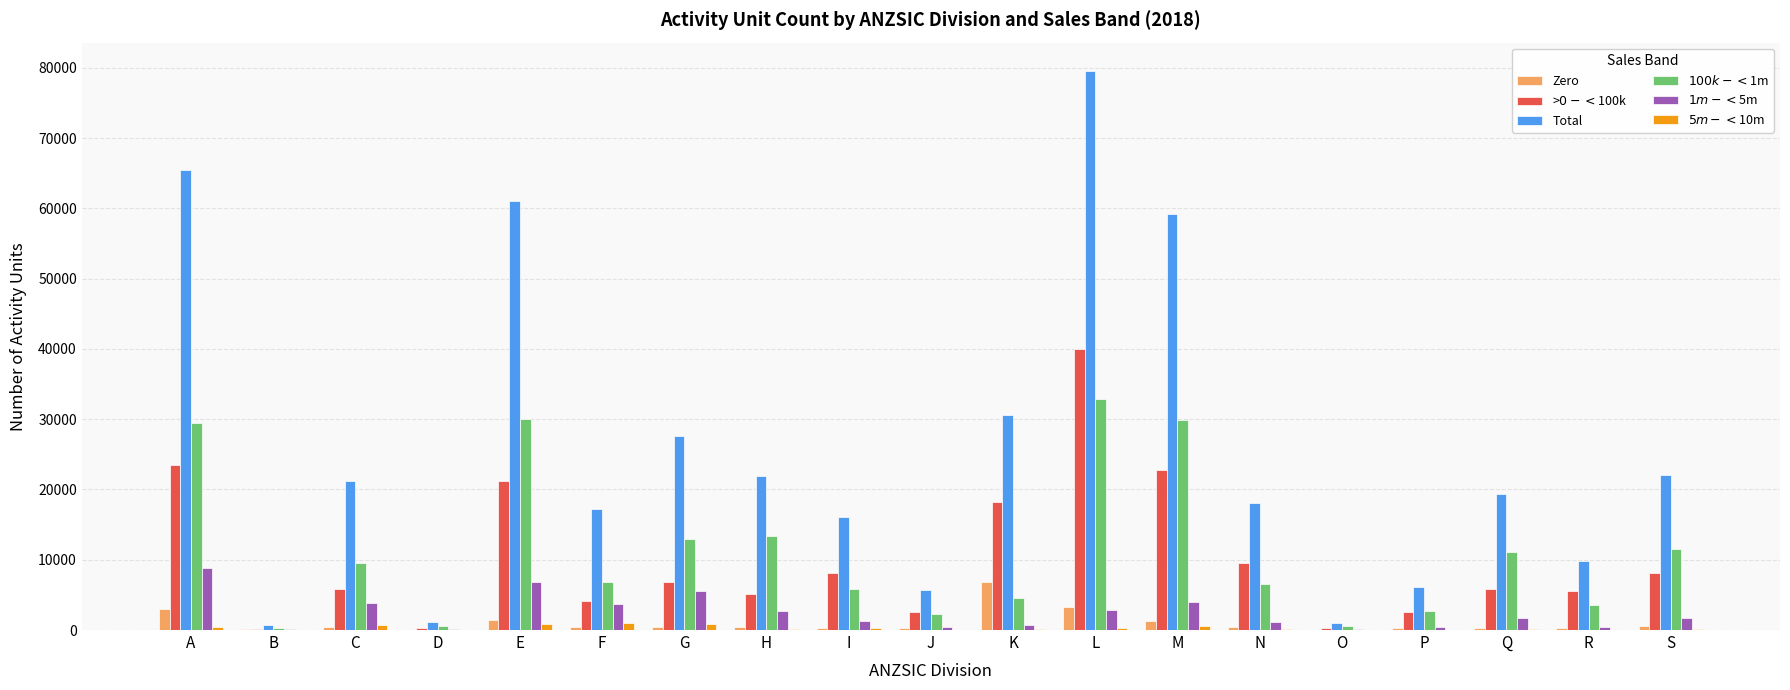

Which label corresponds to the largest value in the chart?

L